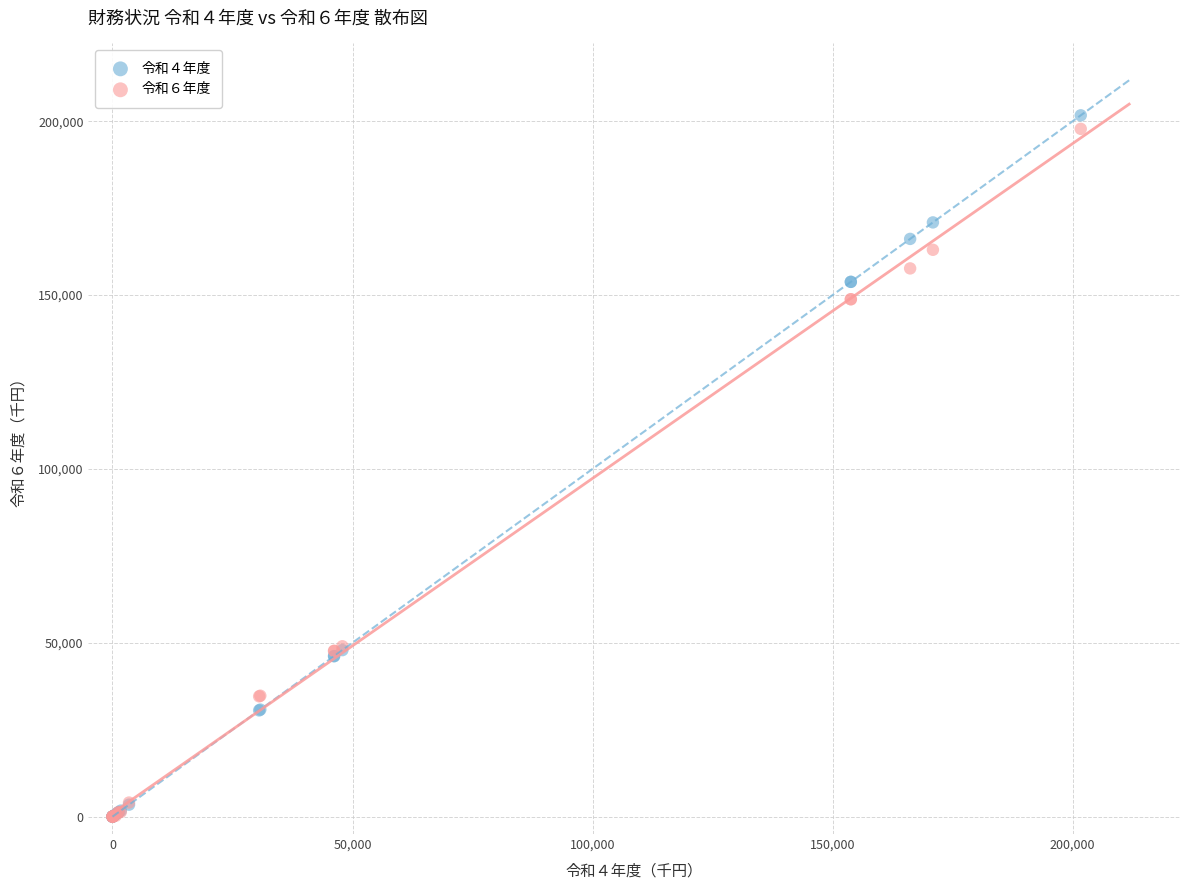

What are all the series names shown in the legend?

令和４年度, 令和６年度